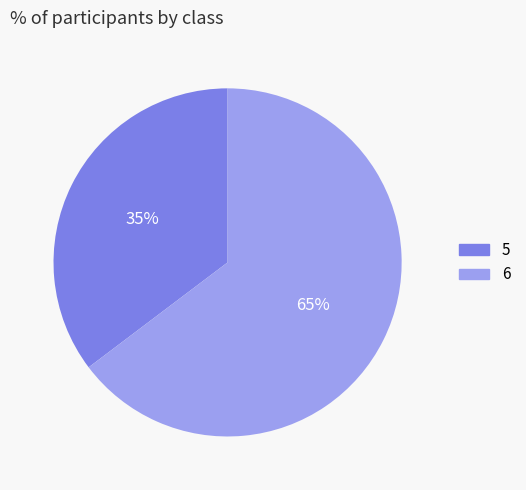

Which slice is the largest?

6